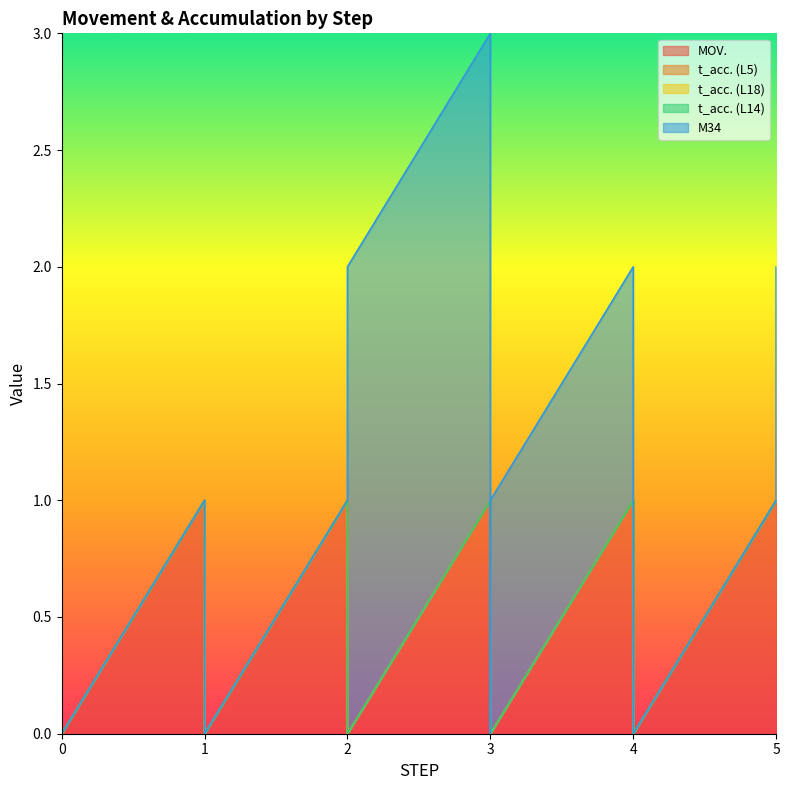

True or false: M34 has a value of 1 at 2.

False